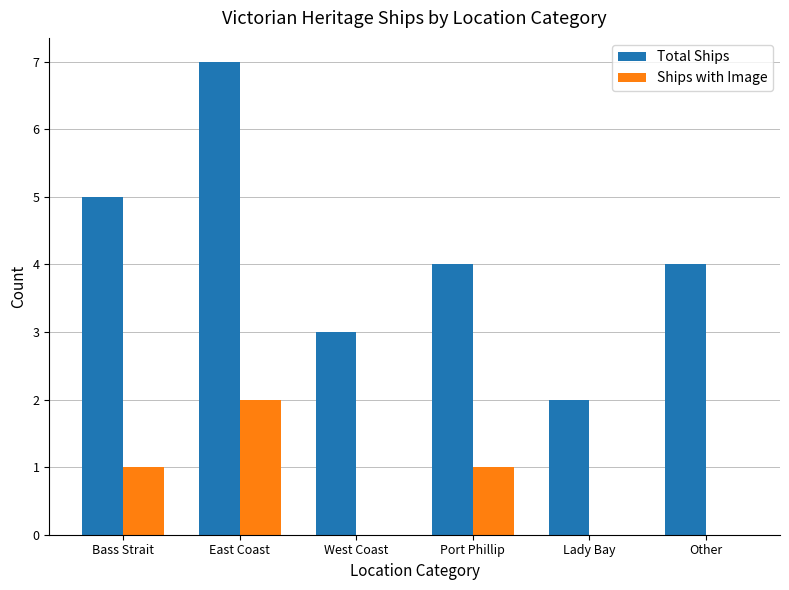

What is the total value across all series at Port Phillip?

5